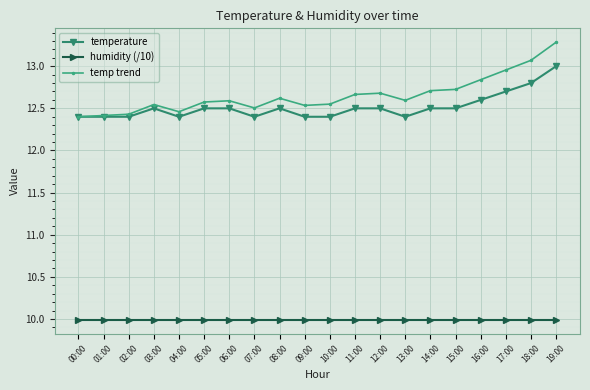

What is the value of the temp trend point at the 2nd from the left?

12.4